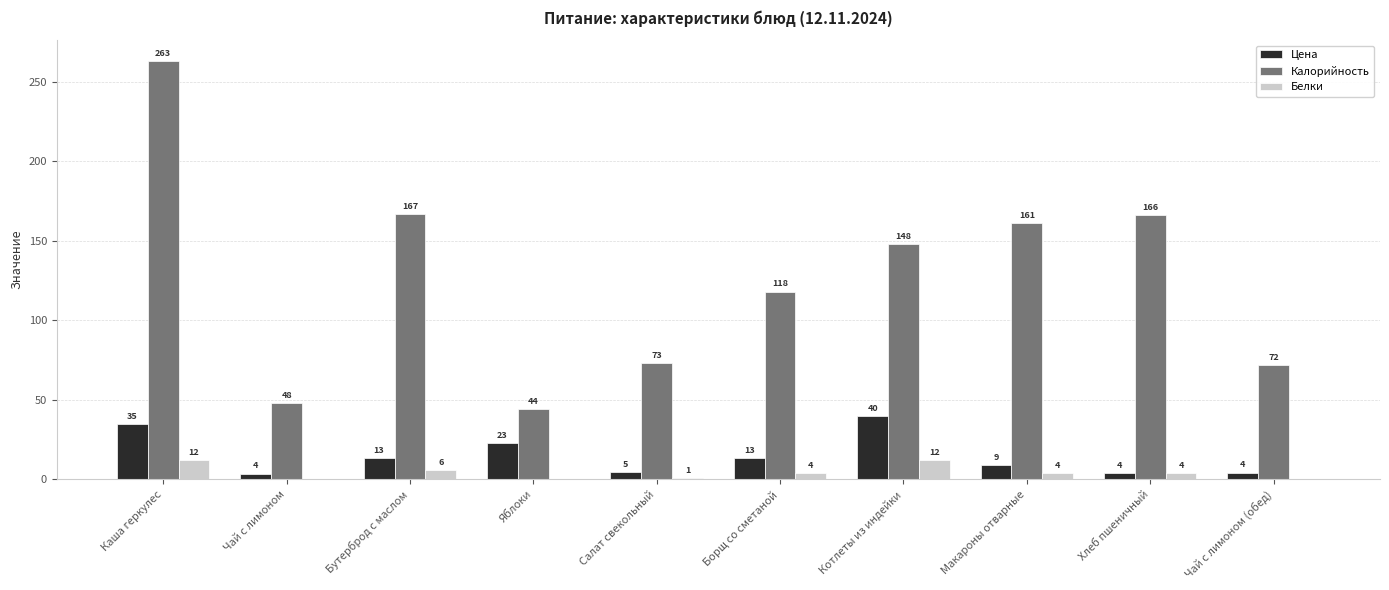

What is the greatest value displayed?

263.0